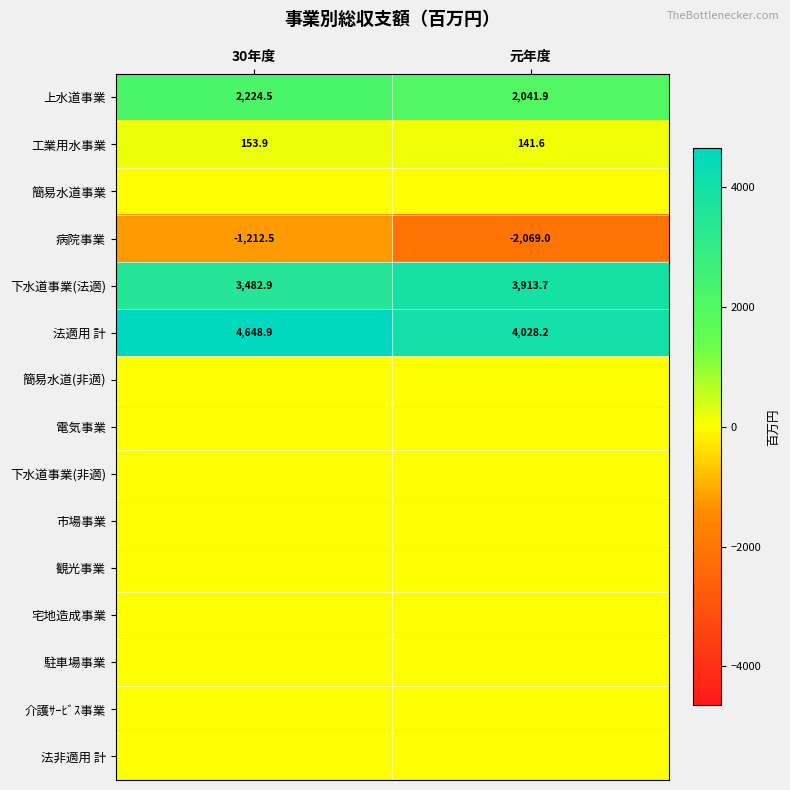

What is the difference between the 病院事業 values at 30年度 and 元年度?

856.5